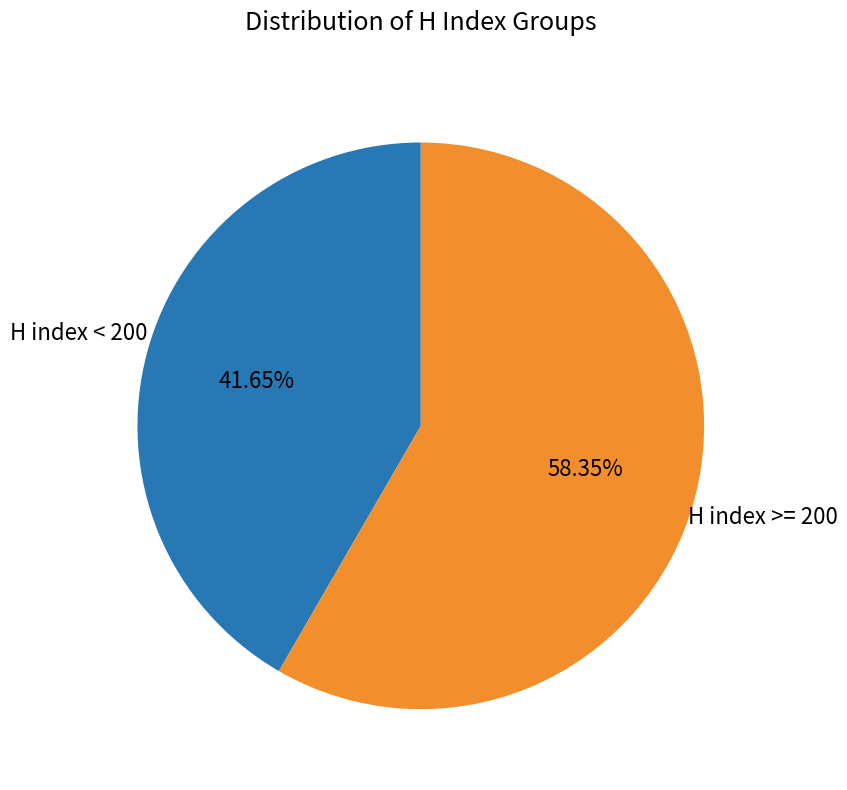

How many slices are in this pie chart?

2